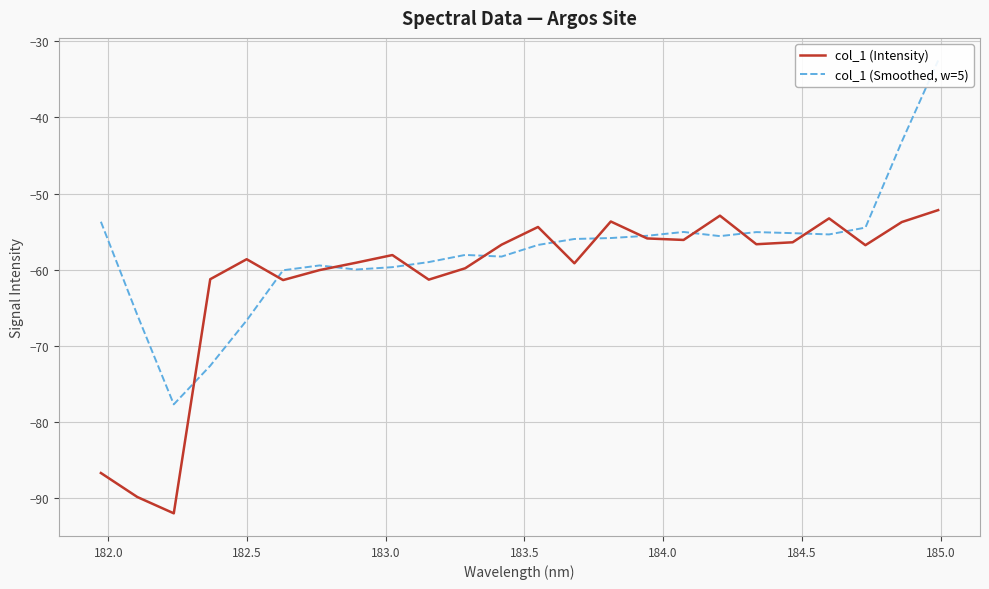

How many times do col_1 (Intensity) and col_1 (Smoothed, w=5) cross each other?

12